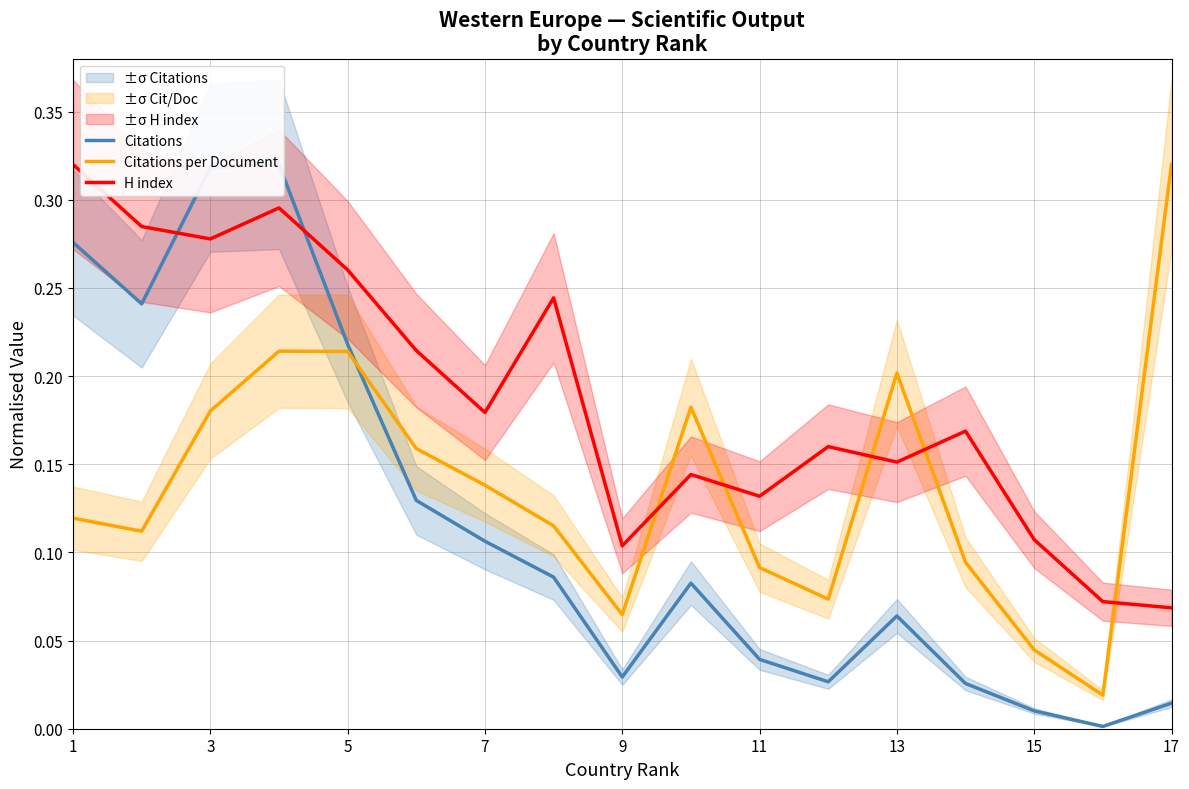

Which series ends up on top after the final intersection of Citations per Document and H index?

Citations per Document